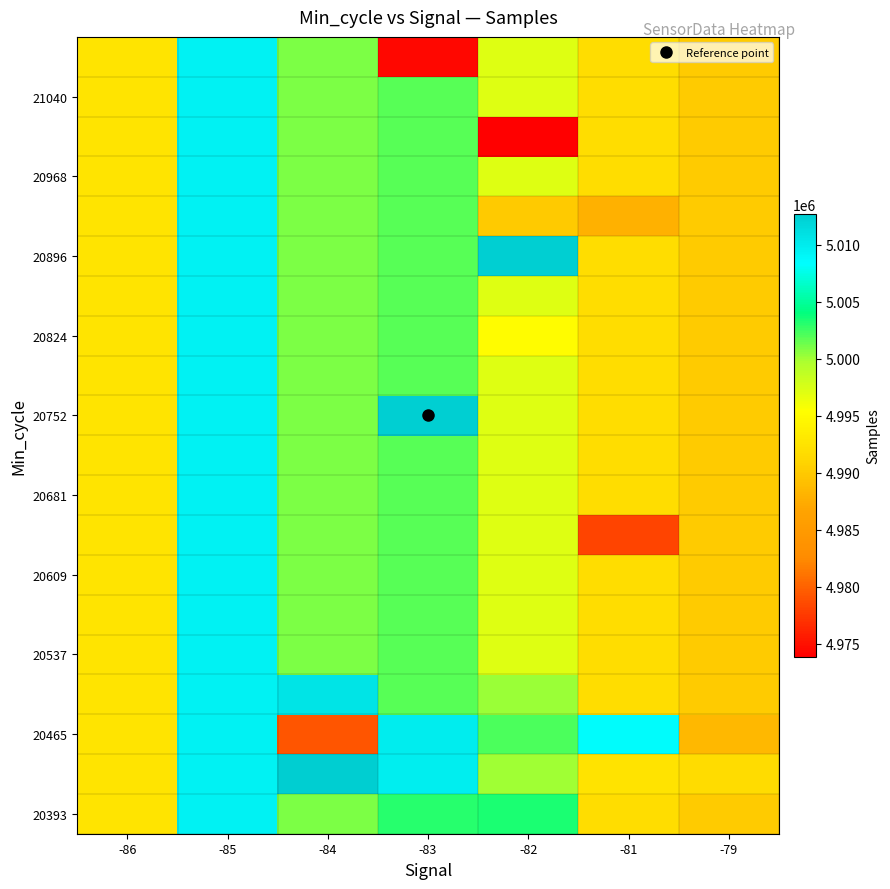

At how many categories does at least one series exceed 5007523?

5